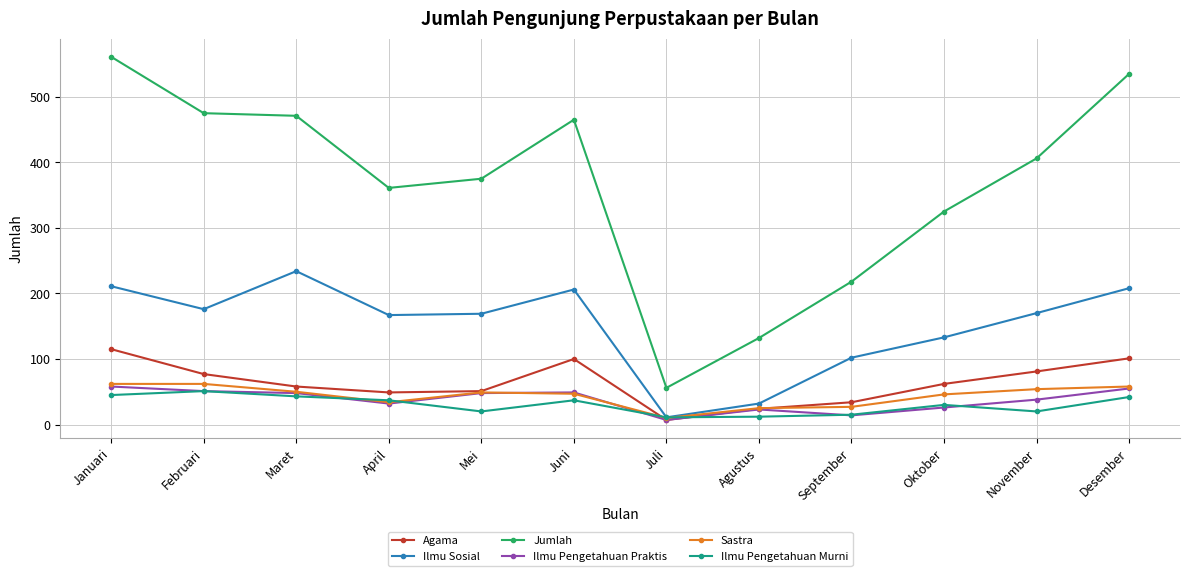

Between April and Agustus, which series saw the biggest shift?

Jumlah